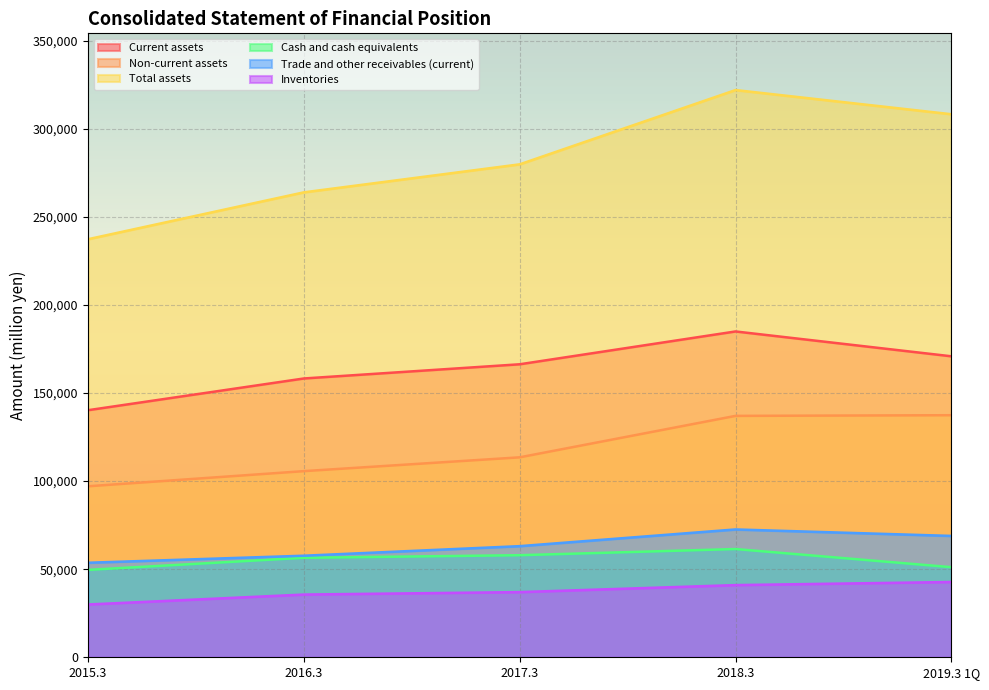

Reading left to right, list all the values displayed in this chart.

Current assets: 140248	158258	166318	184952	170851
Non-current assets: 97062	105659	113499	137027	137405
Total assets: 237310	263917	279817	321979	308257
Cash and cash equivalents: 49613	56481	57944	61444	51144
Trade and other receivables (current): 53662	57652	63084	72567	68894
Inventories: 29966	35604	36998	40975	42736